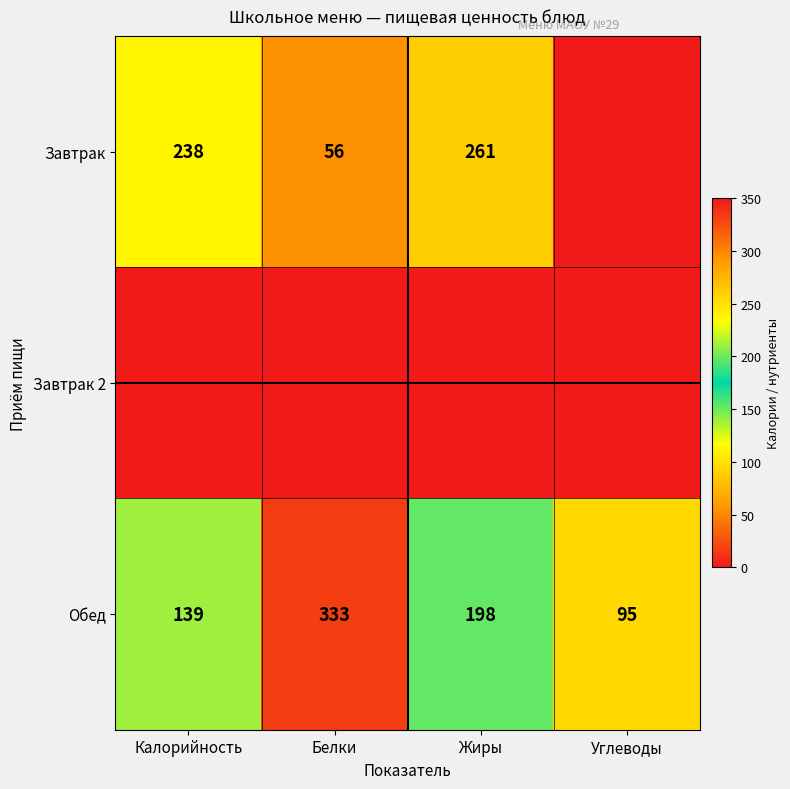

True or false: Обед has a value of 198 at Жиры.

True